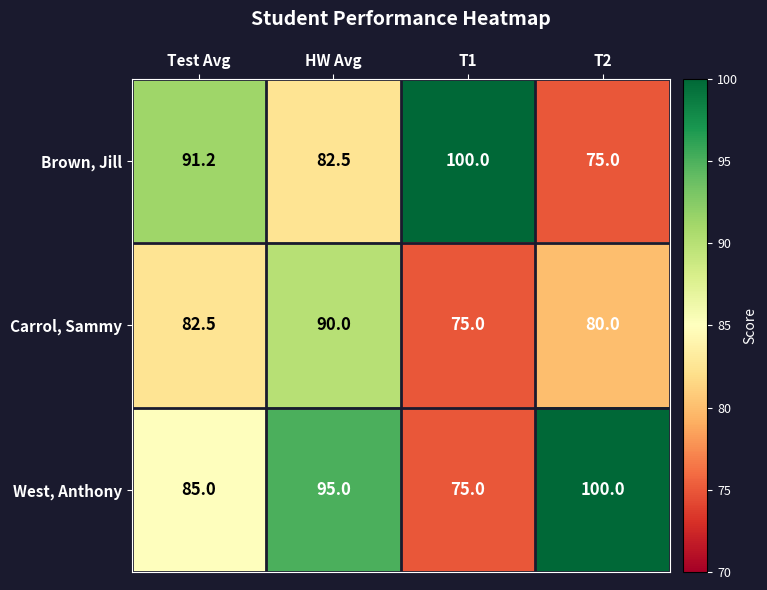

Which series has the largest total across all categories?

West, Anthony